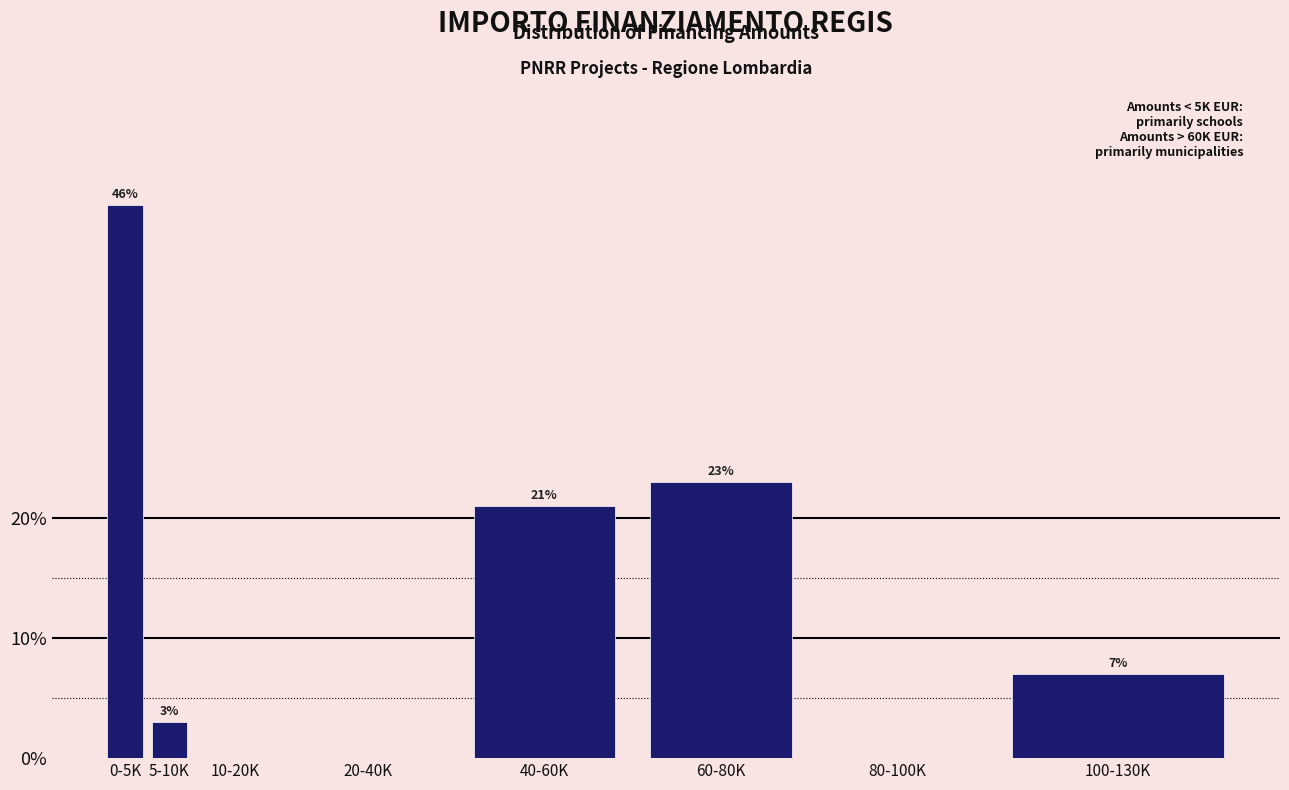

Reading left to right, transcribe all the data shown in this chart.

0-5K=46.0	5-10K=3.0	10-20K=0.0	20-40K=0.0	40-60K=21.0	60-80K=23.0	80-100K=0.0	100-130K=7.0